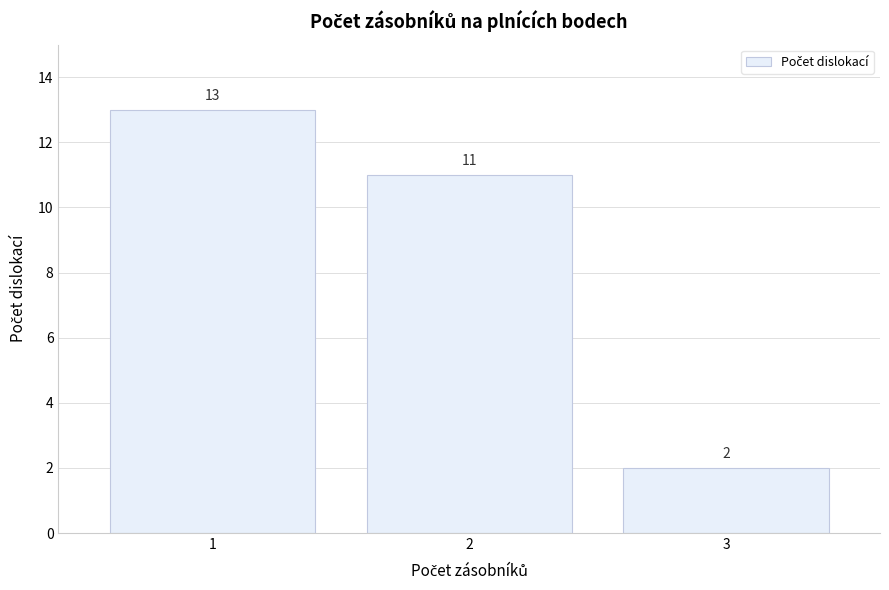

Reading left to right, transcribe all the data shown in this chart.

13	11	2